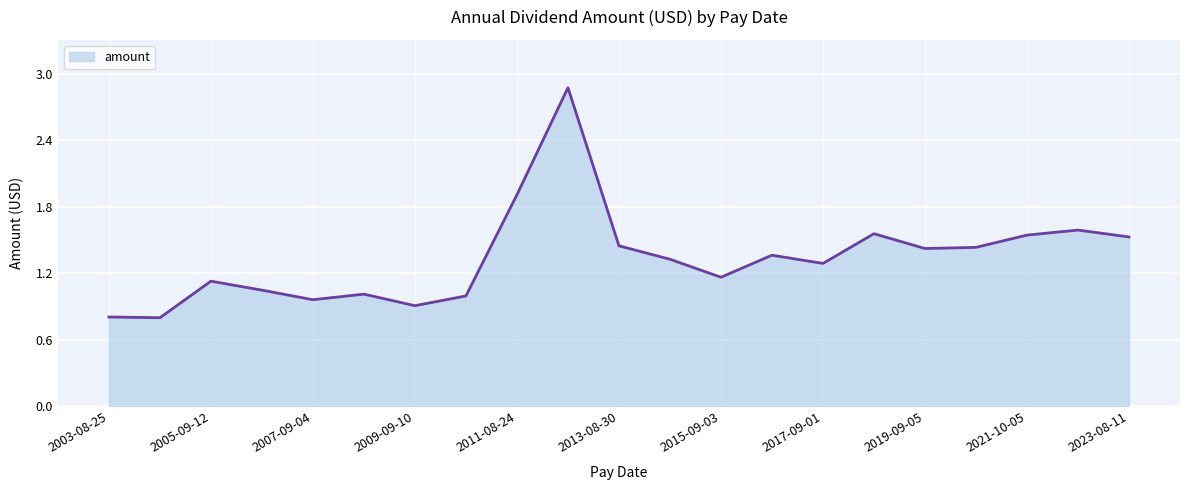

How many lines are shown in the chart?

1